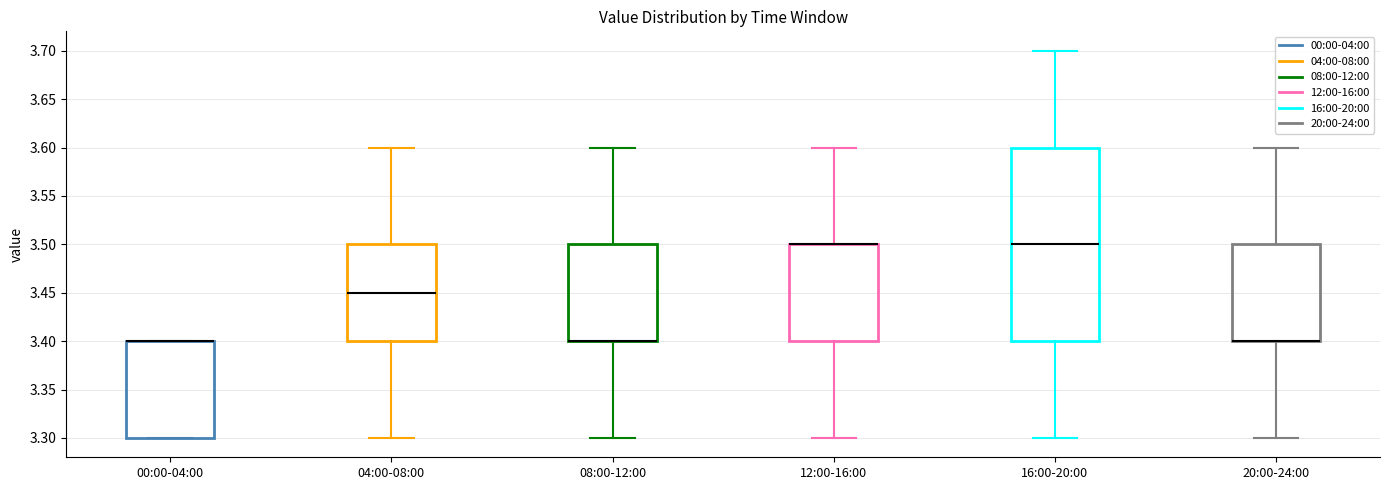

Comparing the boxes themselves (not the whiskers), which one is the tallest?

16:00-20:00